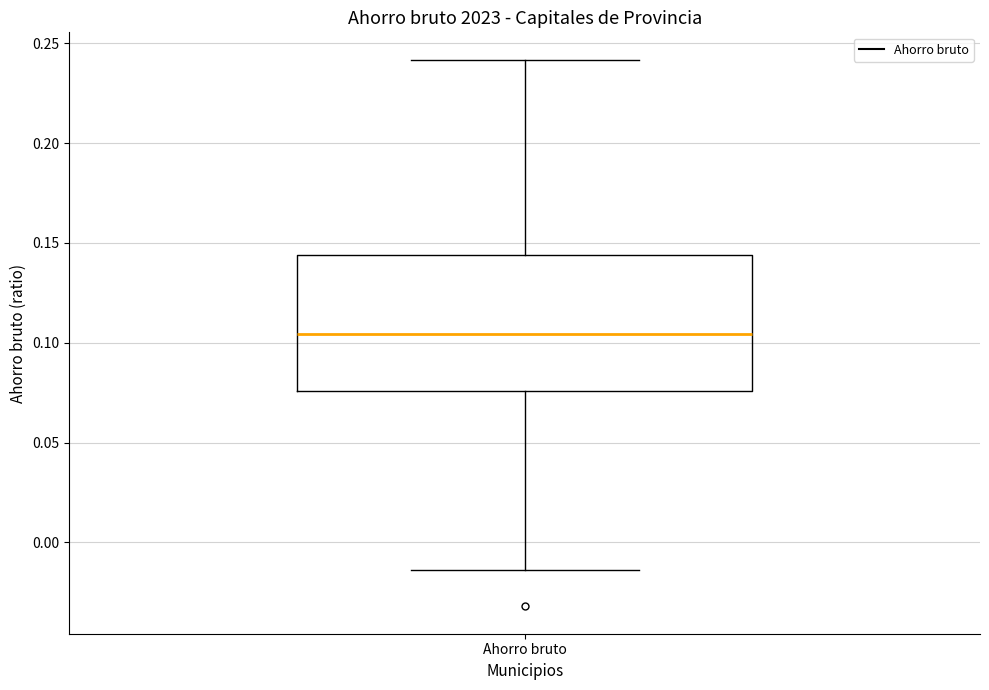

Read this box plot against the y-axis: the position of the median line, the range covered by the box, and the ends of both whiskers. The values are not printed on the chart, so give them approximately, as read against the axis.

median 0.105, box 0.075 to 0.145, whiskers -0.015 to 0.240